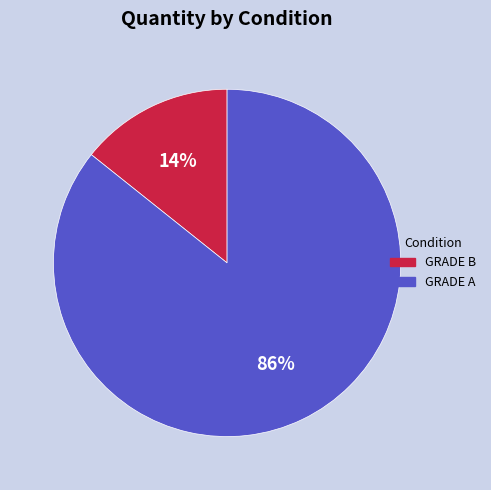

Is GRADE A the majority of the pie?

Yes